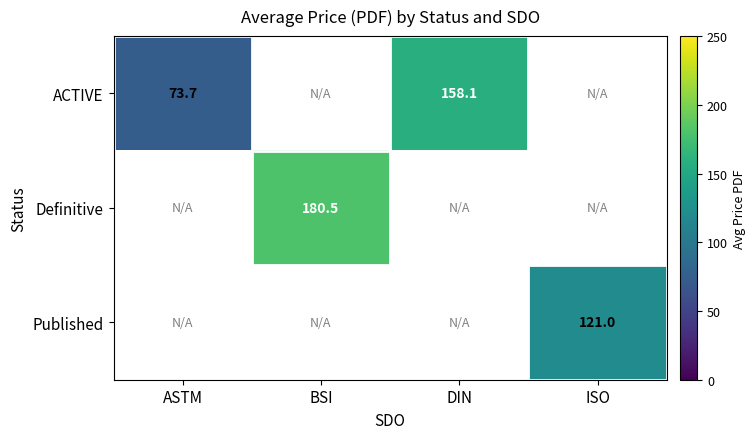

True or false: ACTIVE has a value of 46.3 at ASTM.

False